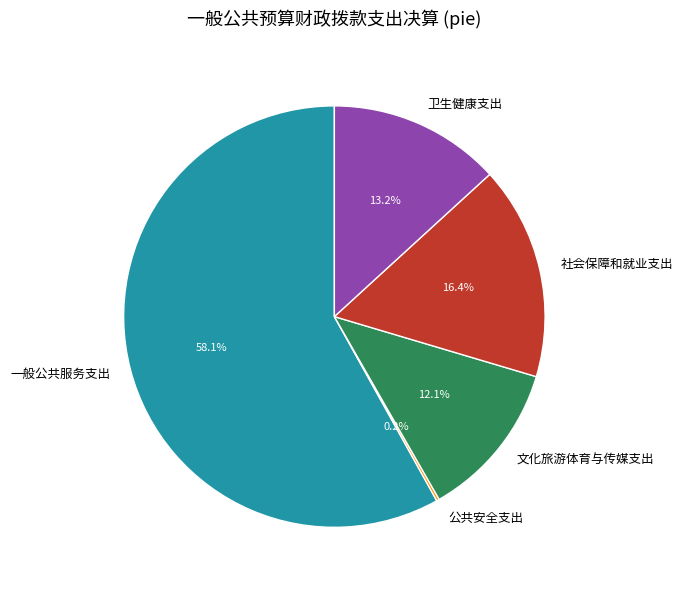

What is the largest slice in the pie chart?

一般公共服务支出